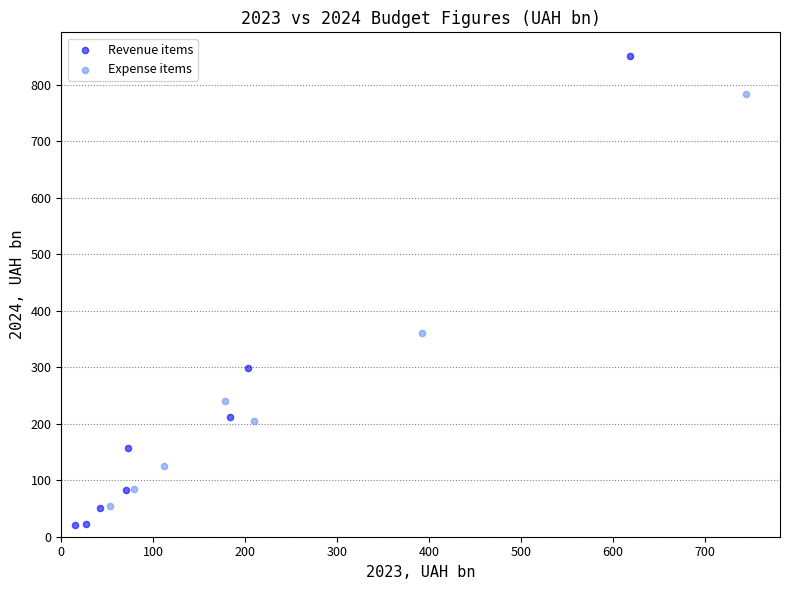

Which series reaches the maximum Y coordinate?

Revenue items